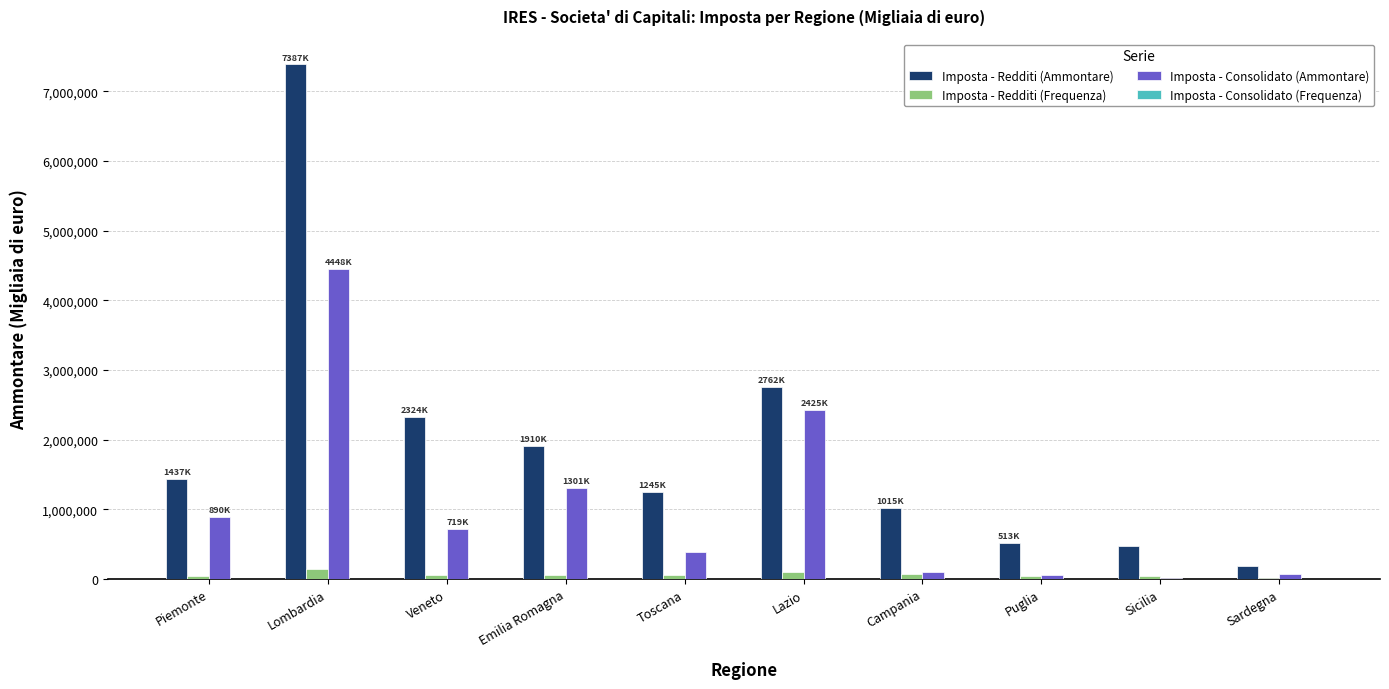

What is the total value across all series at Piemonte?

2363536